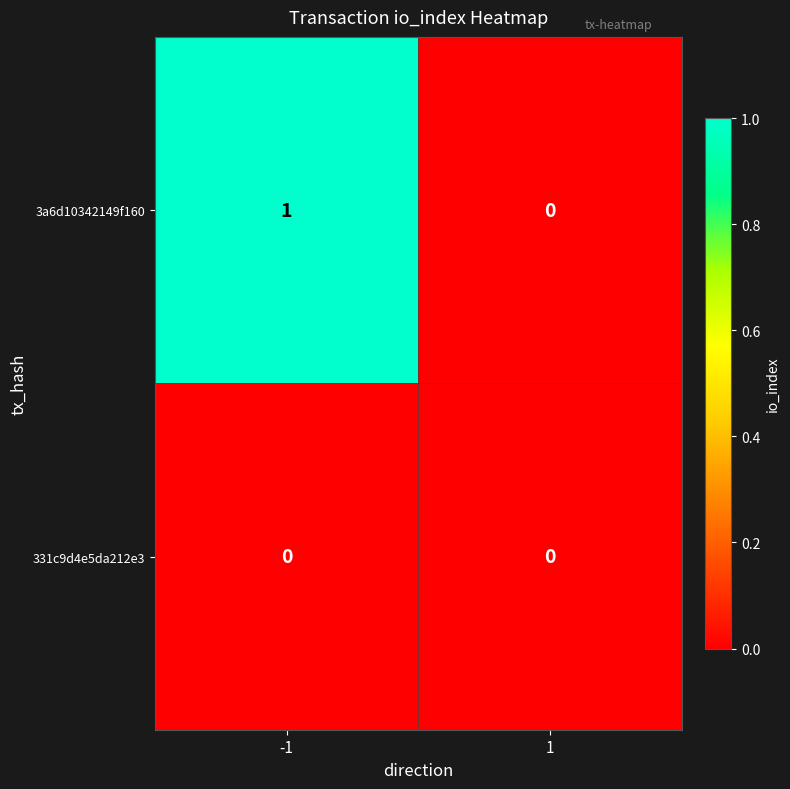

Is it true that 331c9d4e5da212e3 equals 0 at 1?

True